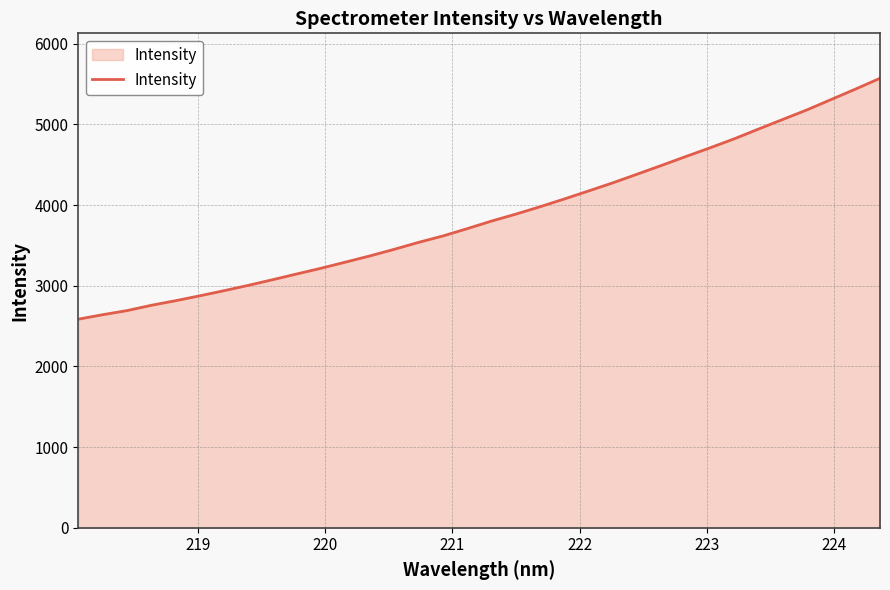

What is the minimum value shown in the chart?

2585.2